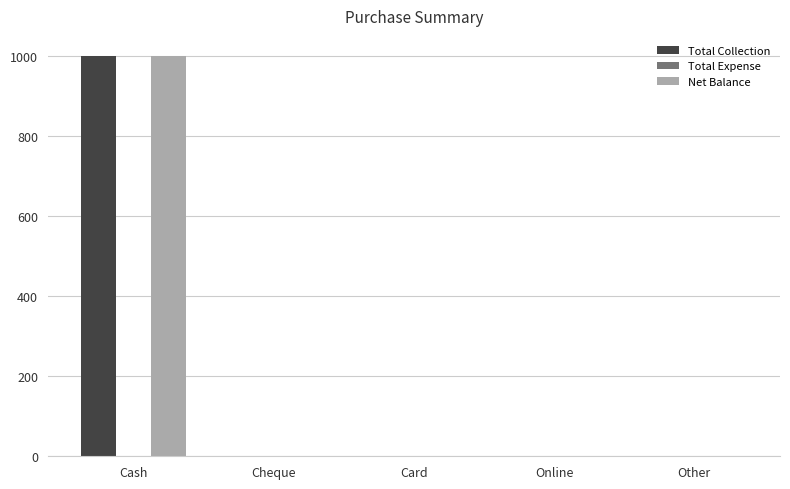

Reading left to right, what are all the values shown in this chart?

Total Collection: Cash=1000	Cheque=0	Card=0	Online=0	Other=0
Net Balance: Cash=1000	Cheque=0	Card=0	Online=0	Other=0